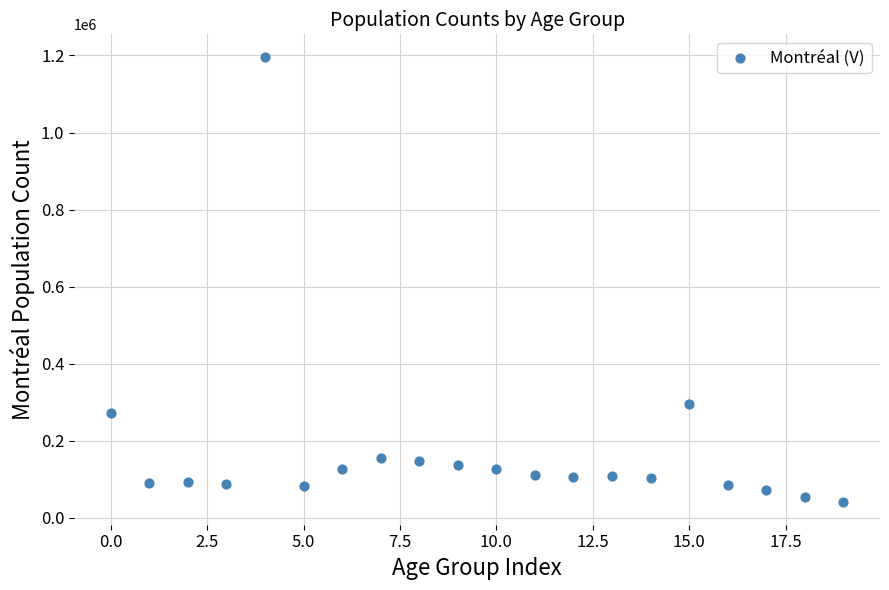

What is the range of Y values (max minus min)?

1157650